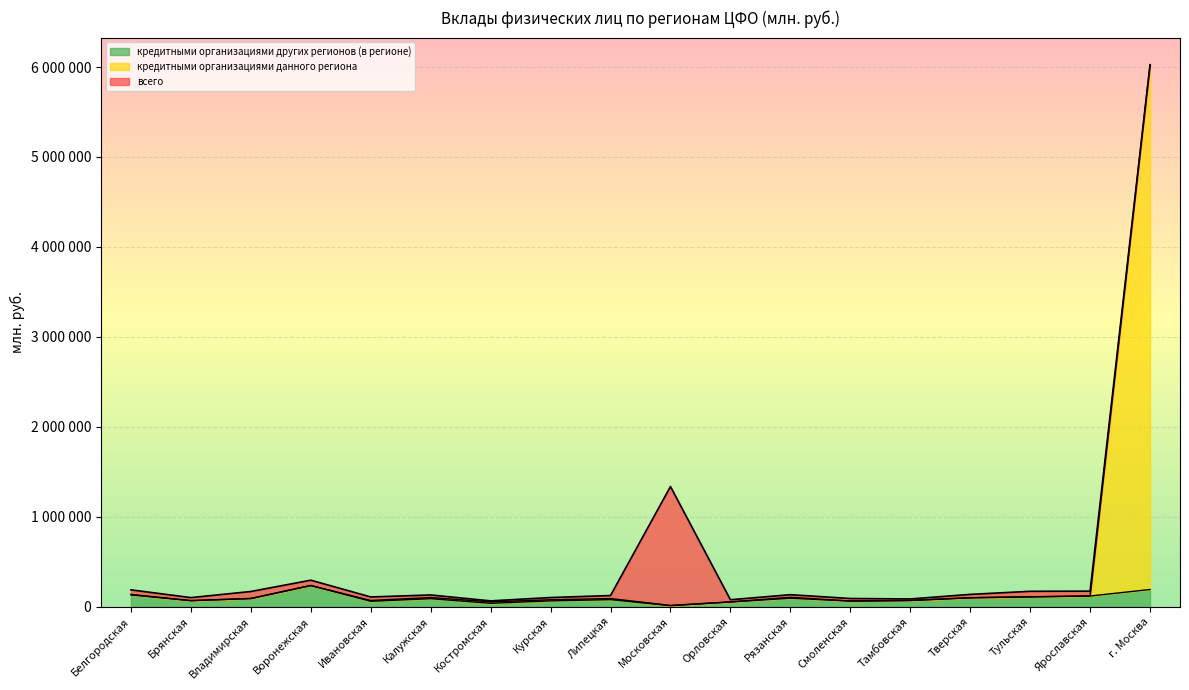

How many interior local peaks does the кредитными организациями других регионов (в регионе) series have?

4